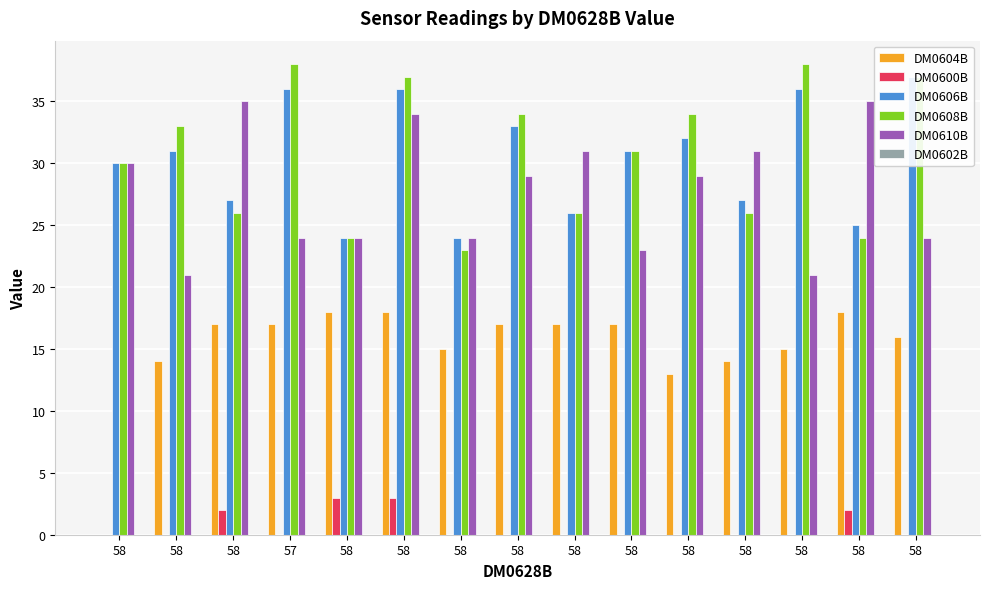

How many distinct data groups are displayed?

6